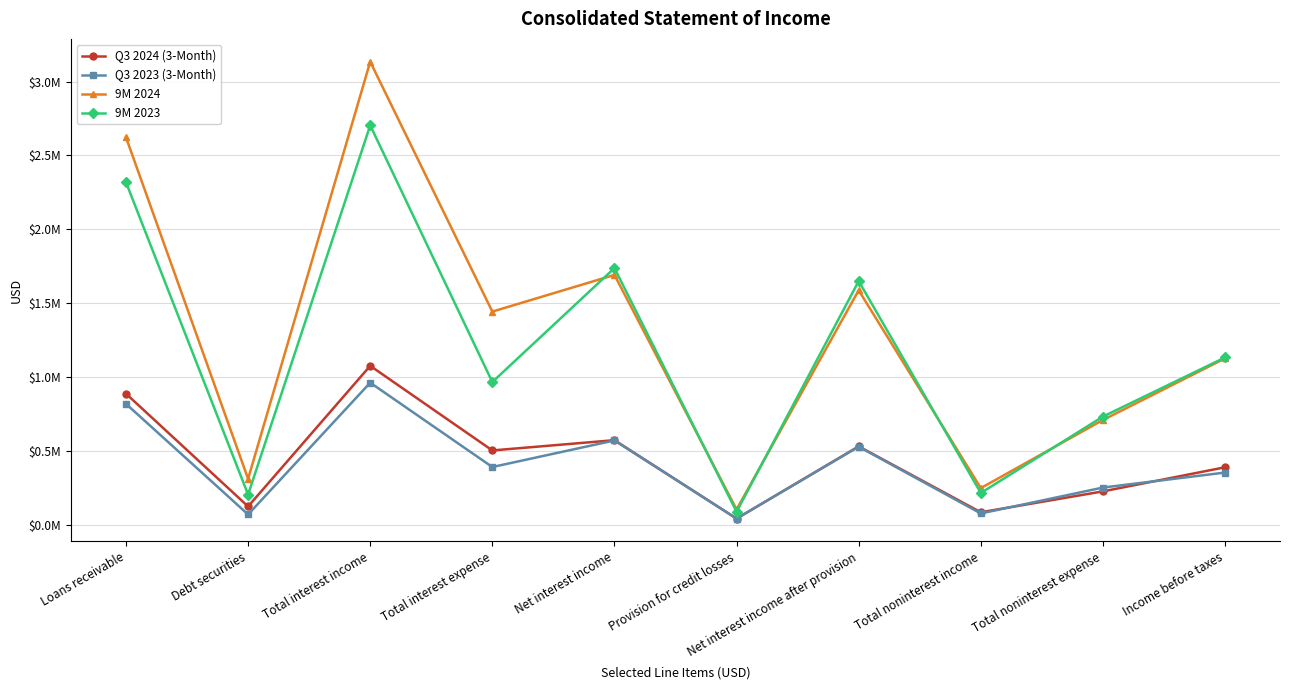

True or false: Q3 2023 (3-Month) and 9M 2023 cross at least once.

False